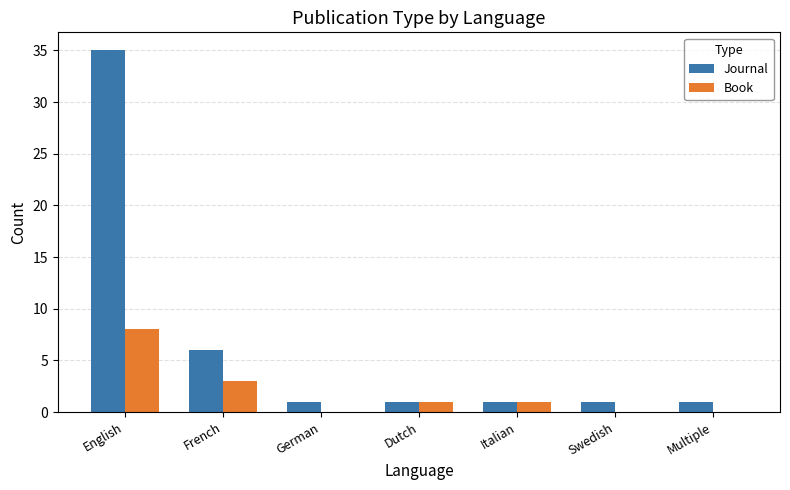

True or false: Journal has a value of 59 at English.

False